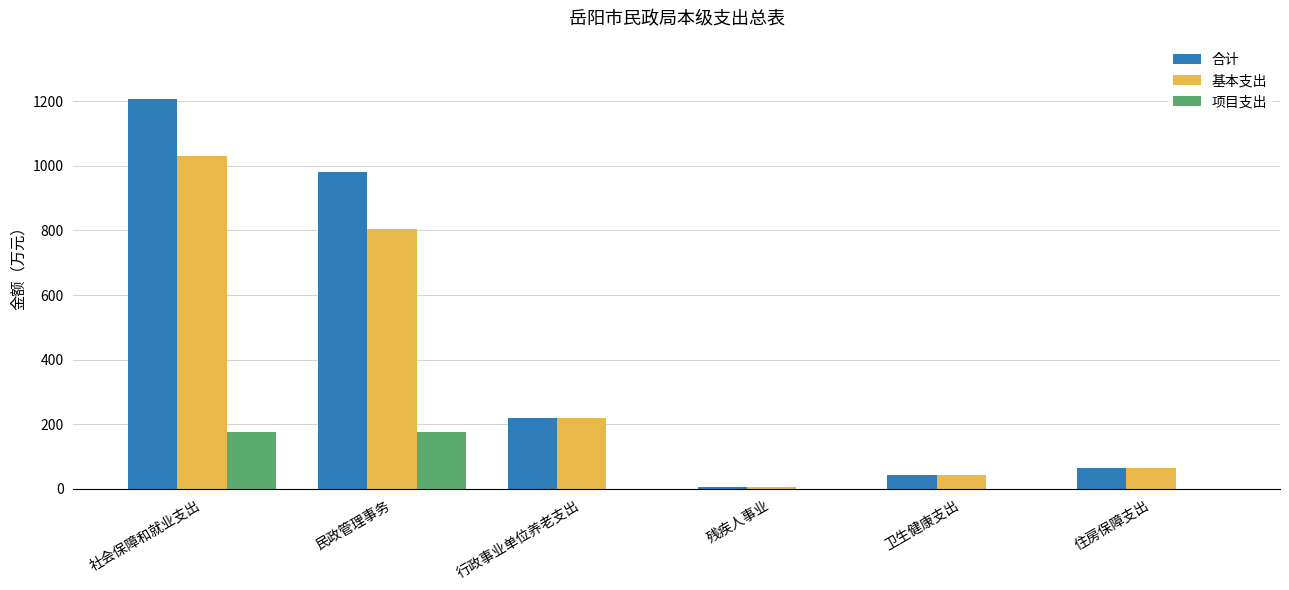

The 合计 series shows 1206.7 at 社会保障和就业支出. True or false?

True